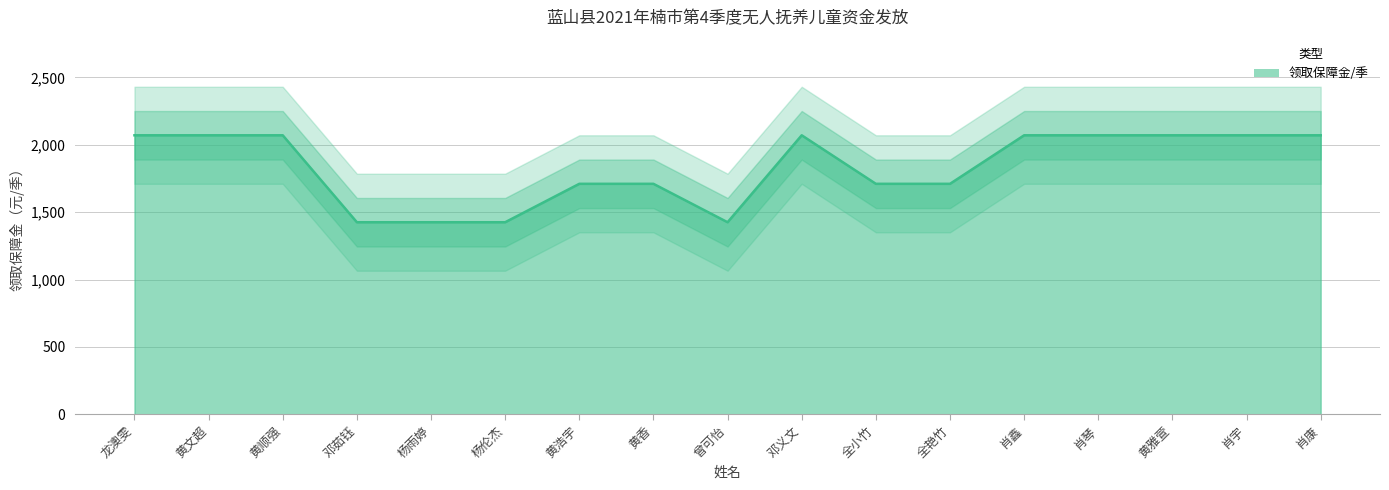

How many points are higher than both their immediate neighbors (excluding endpoints)?

1